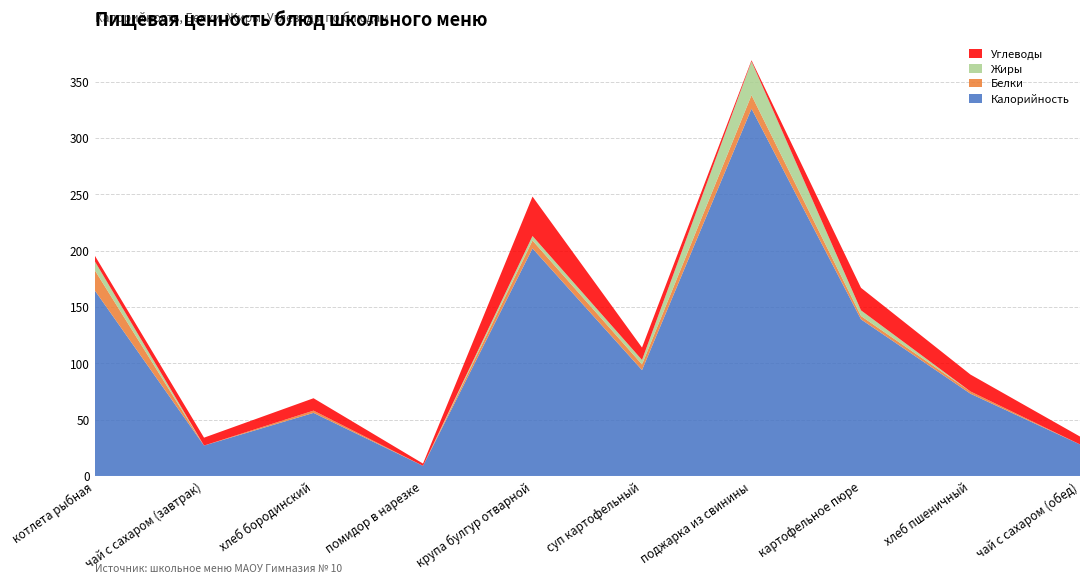

Reading left to right, what are all the values shown in this chart?

Калорийность: котлета рыбная=165	чай с сахаром (завтрак)=27	хлеб бородинский=56	помидор в нарезке=9	крупа булгур отварной=202	суп картофельный=94	поджарка из свинины=326	картофельное пюре=139	хлеб пшеничный=73	чай с сахаром (обед)=28
Белки: котлета рыбная=18	чай с сахаром (завтрак)=0	хлеб бородинский=2	помидор в нарезке=0	крупа булгур отварной=7	суп картофельный=5	поджарка из свинины=12	картофельное пюре=3	хлеб пшеничный=2	чай с сахаром (обед)=0
Жиры: котлета рыбная=8	чай с сахаром (завтрак)=0	хлеб бородинский=0	помидор в нарезке=0	крупа булгур отварной=4	суп картофельный=4	поджарка из свинины=30	картофельное пюре=5	хлеб пшеничный=0	чай с сахаром (обед)=0
Углеводы: котлета рыбная=5	чай с сахаром (завтрак)=7	хлеб бородинский=11	помидор в нарезке=2	крупа булгур отварной=35	суп картофельный=11	поджарка из свинины=1	картофельное пюре=20	хлеб пшеничный=15	чай с сахаром (обед)=7